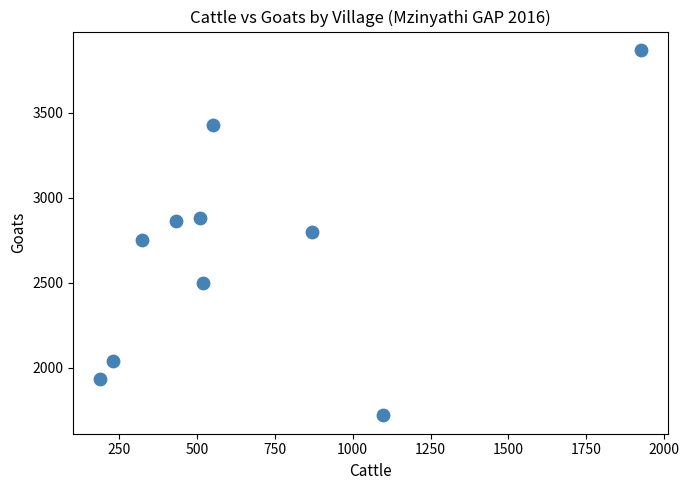

What is the average X value?

665